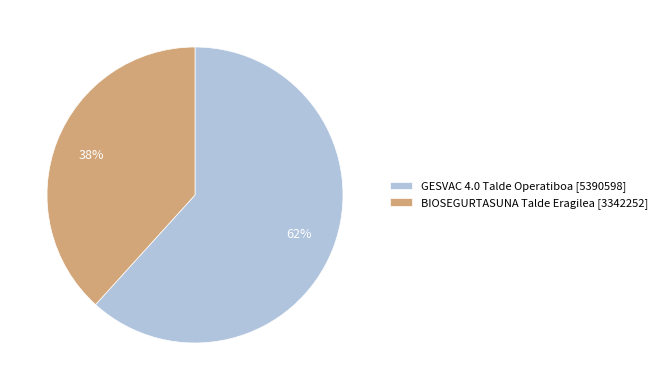

Count the number of slices in the pie.

2